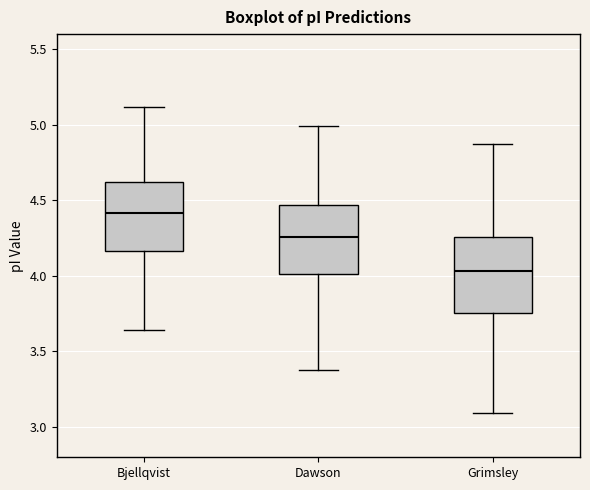

Reading left to right, transcribe this box plot: for each box, give where its median line is, the range the box spans, and where its two whiskers end, as read against the y-axis. The values are not printed on the chart, so give them approximately, as read against the axis.

Bjellqvist: median 4.40, box 4.15 to 4.60, whiskers 3.65 to 5.10
Dawson: median 4.25, box 4.00 to 4.45, whiskers 3.40 to 5.00
Grimsley: median 4.05, box 3.75 to 4.25, whiskers 3.10 to 4.90